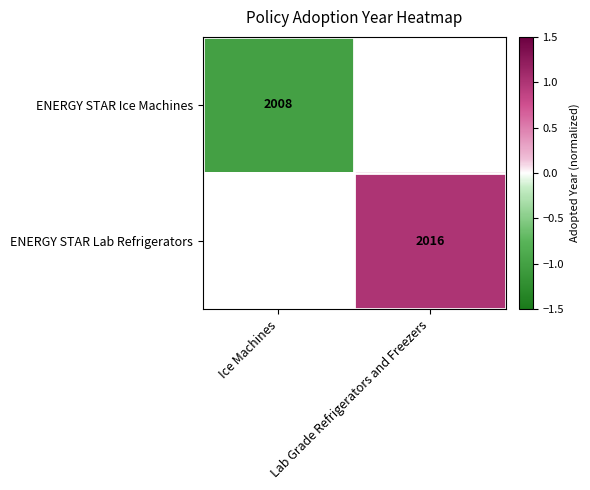

Is it true that ENERGY STAR Lab Refrigerators equals 2925 at Lab Grade Refrigerators and Freezers?

False